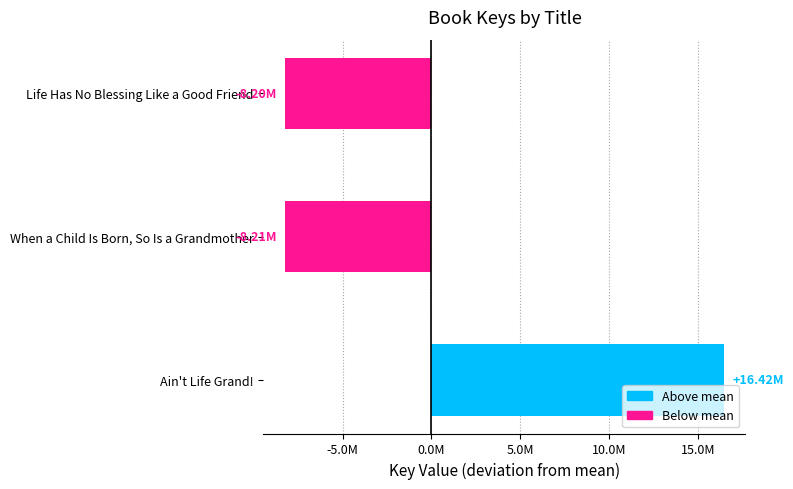

Are the bars horizontal?

Yes